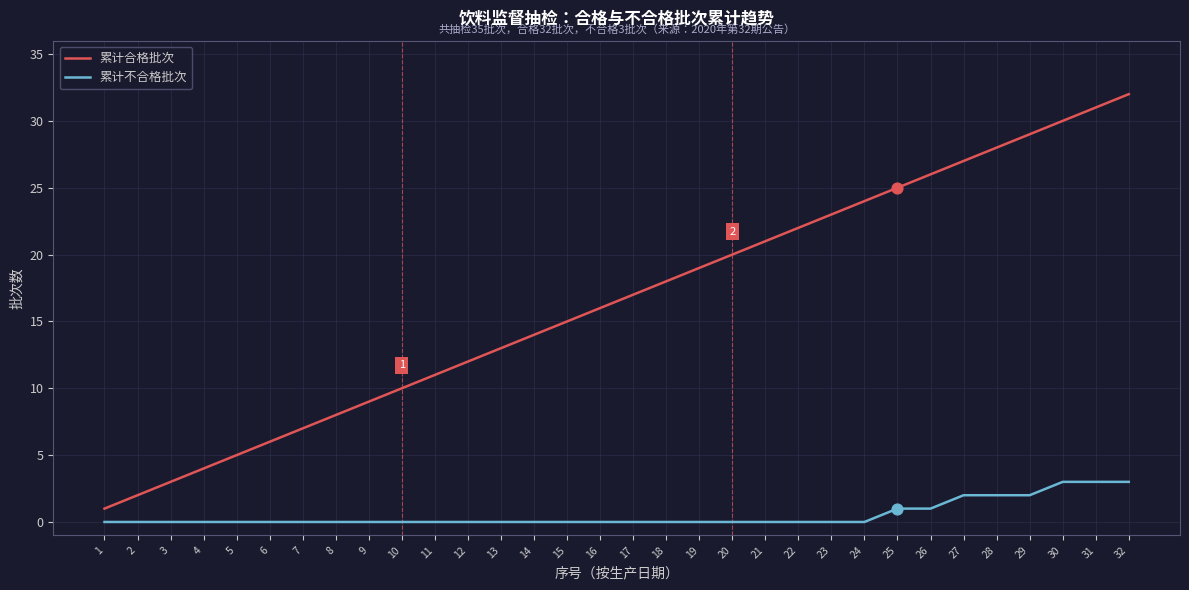

What is the total value across all series at 25?

26